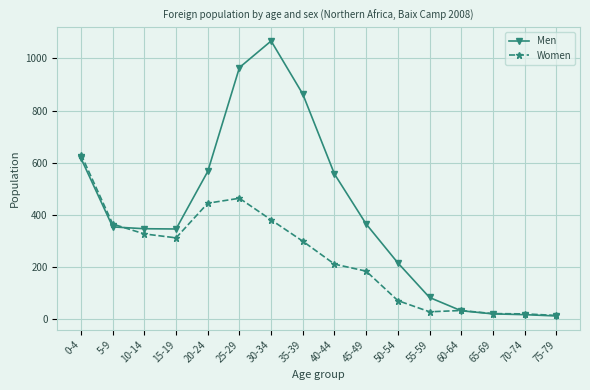

Which series has the largest total across all categories?

Men